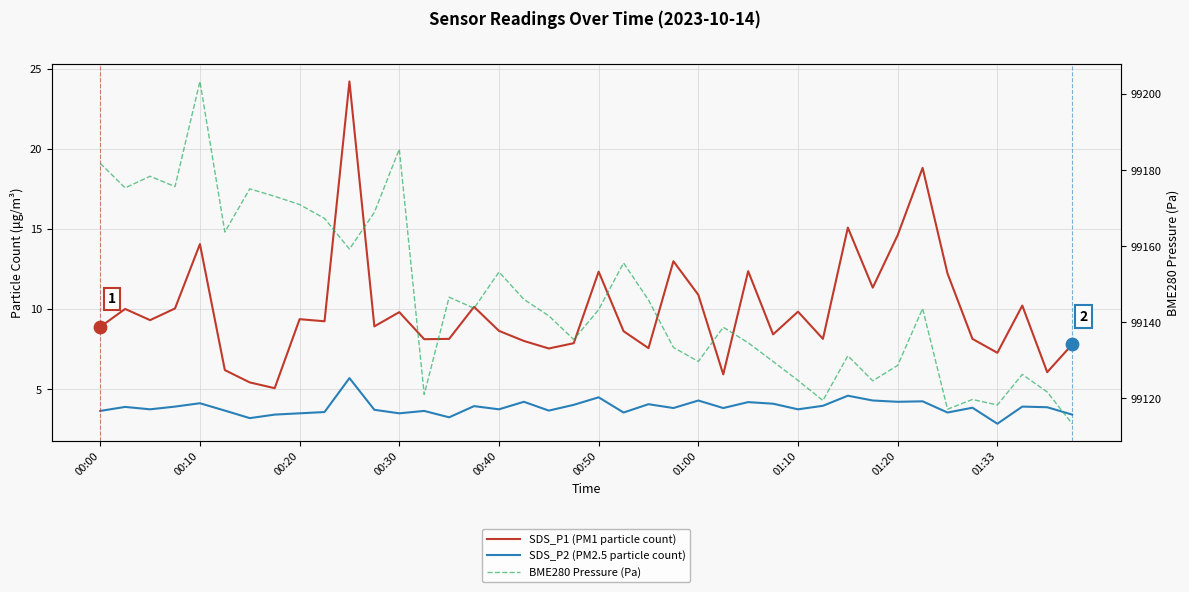

What are all the series names shown in the legend?

SDS_P1 (PM1 particle count), SDS_P2 (PM2.5 particle count), BME280 Pressure (Pa)